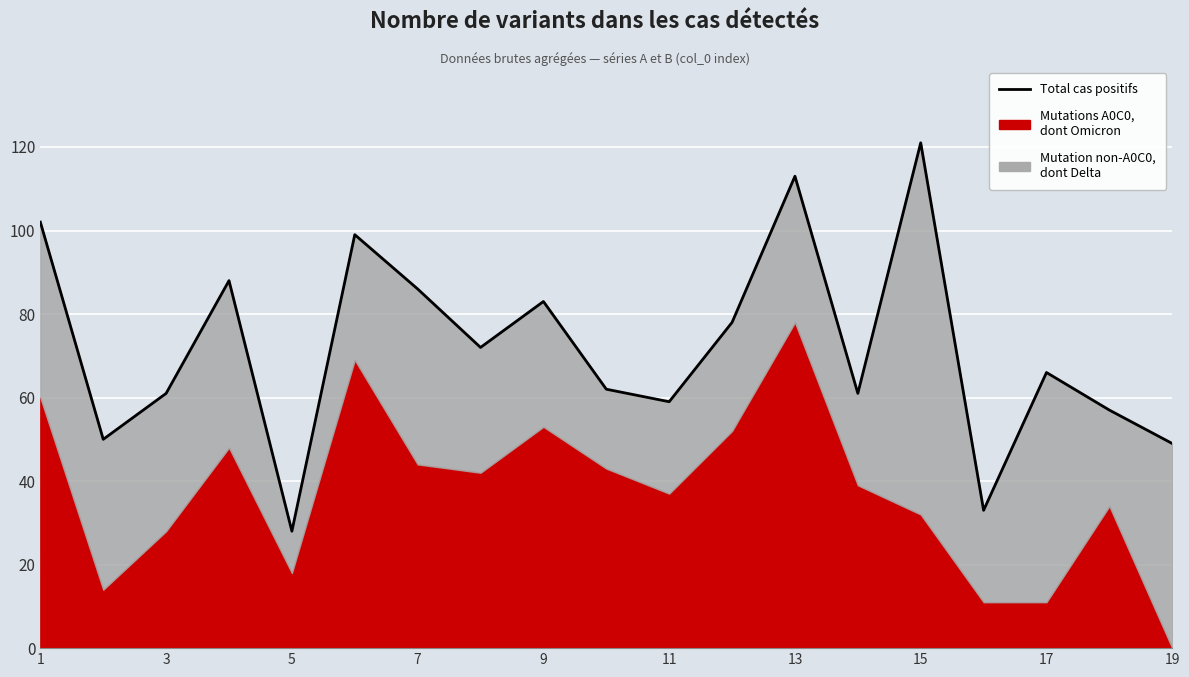

What is the difference between the second highest and second lowest values?

80